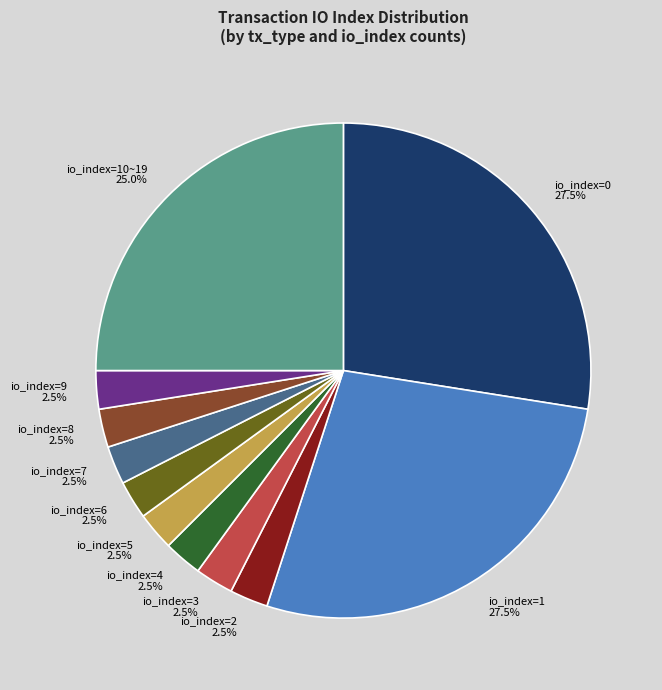

Does any single category account for the majority?

No